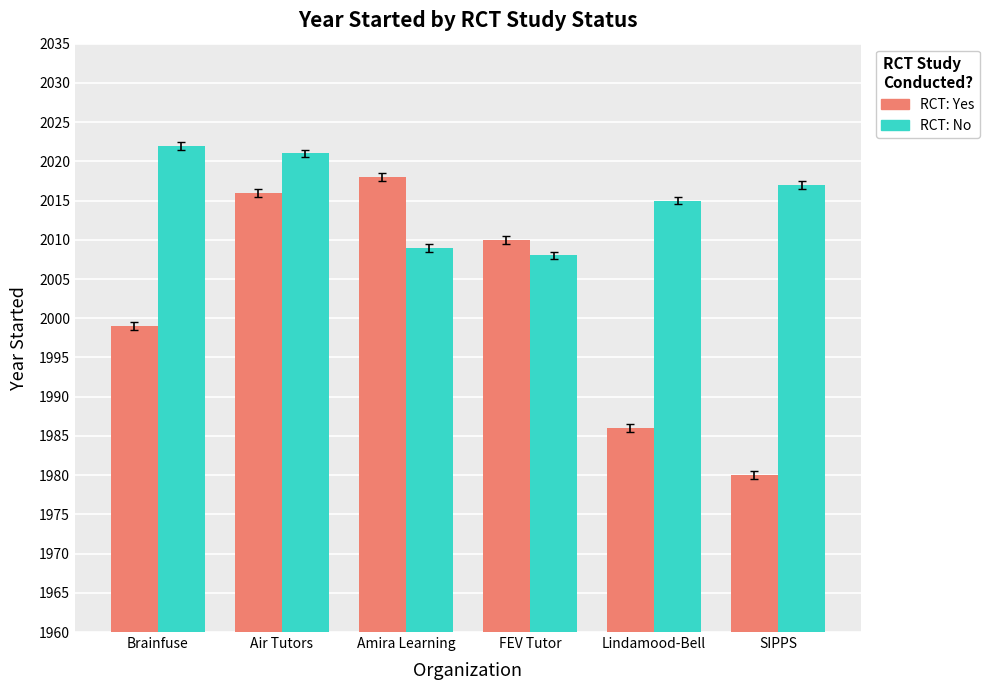

Which label corresponds to the smallest value in the chart?

SIPPS